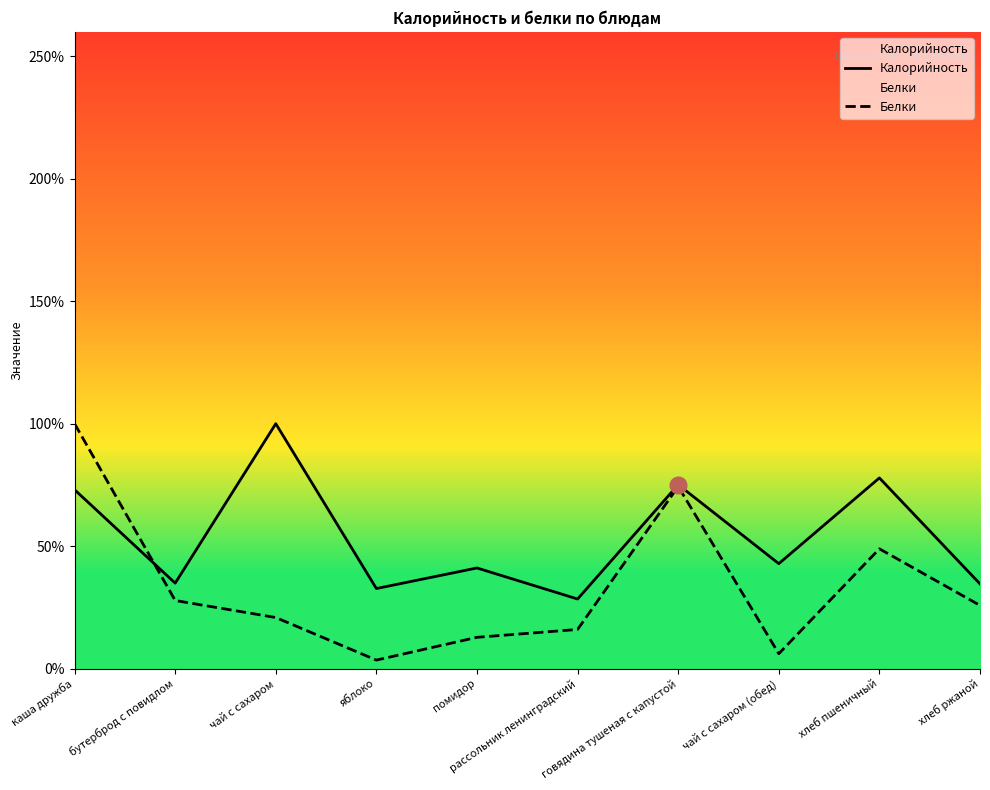

What is the label of the 7th point from the right?

яблоко